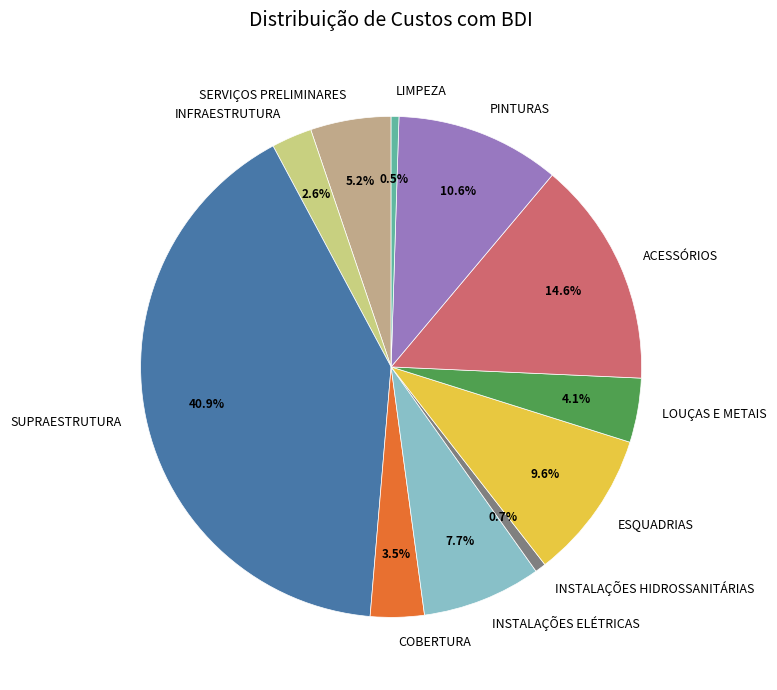

What is the ratio of the value at ESQUADRIAS to the value at ACESSÓRIOS?

0.7